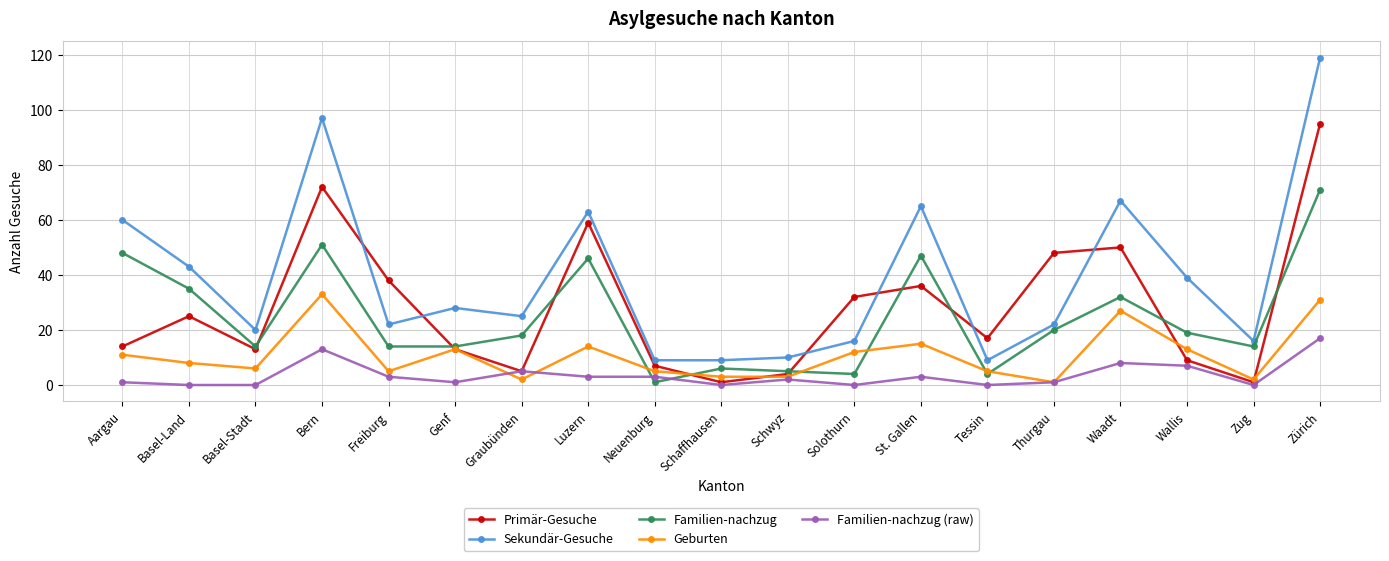

True or false: Familien-nachzug and Sekundär-Gesuche cross at least once.

False